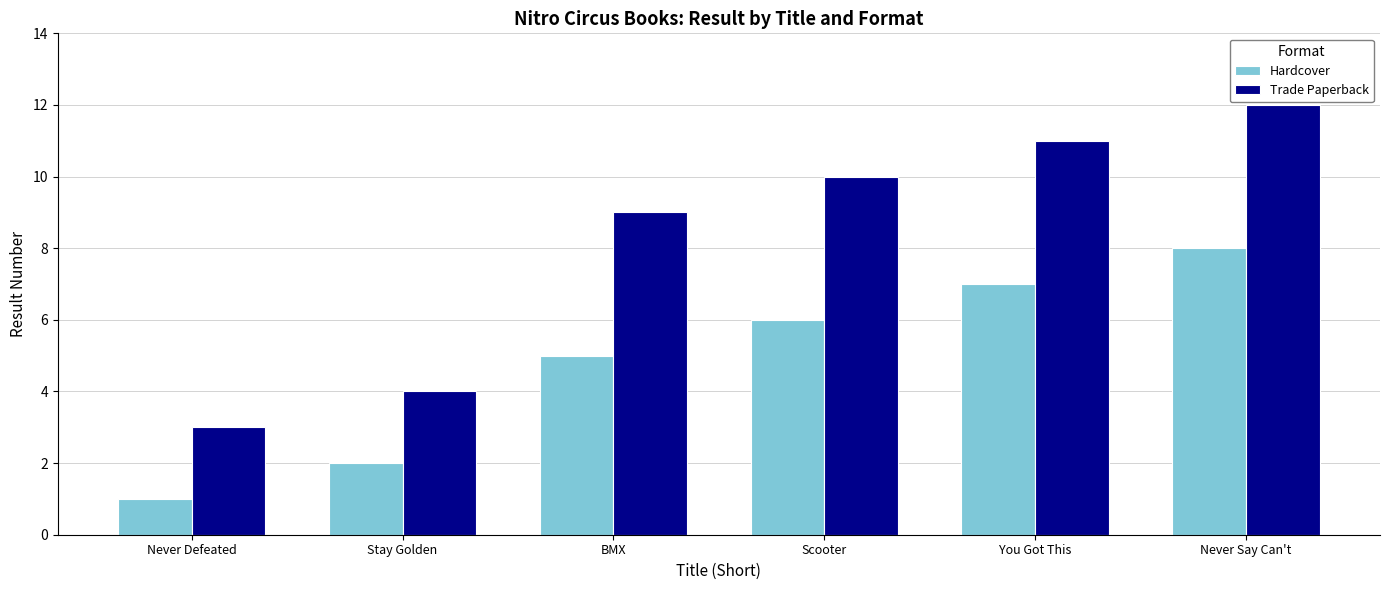

What is the label of the 6th bar from the left?

Never Say Can't